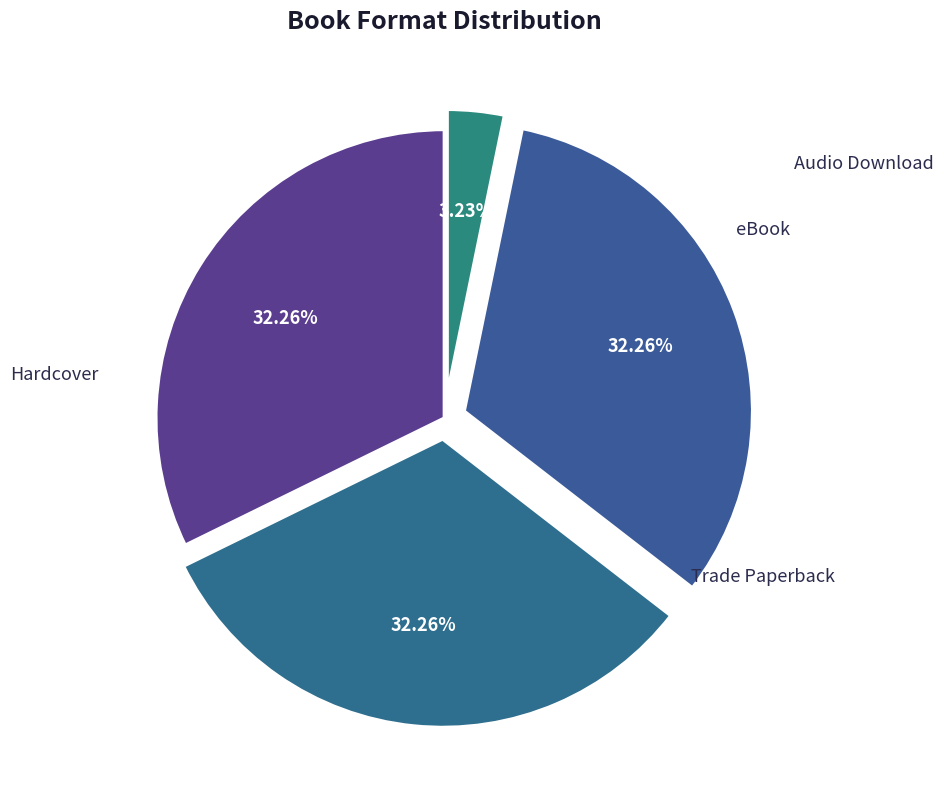

Which slice is the largest?

Hardcover